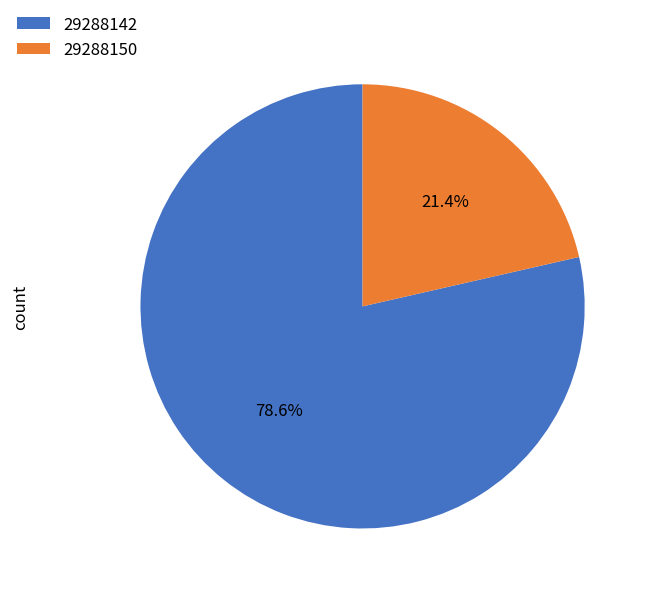

Is the sum of 29288150 and 29288142 greater than half?

Yes